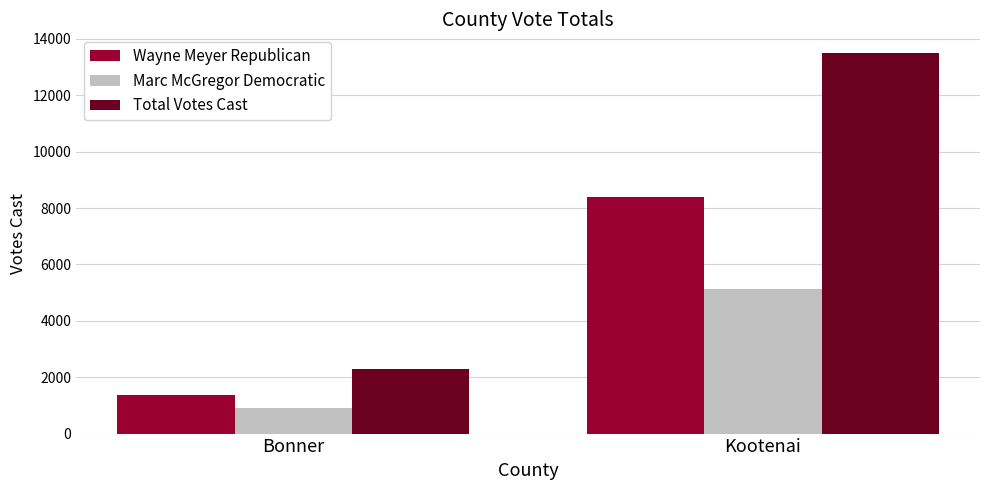

Count the number of categories in the chart.

2